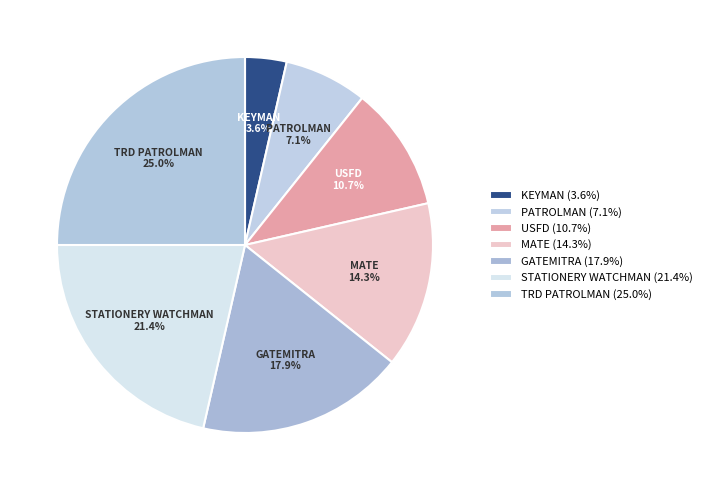

What is the smallest slice in the pie chart?

KEYMAN